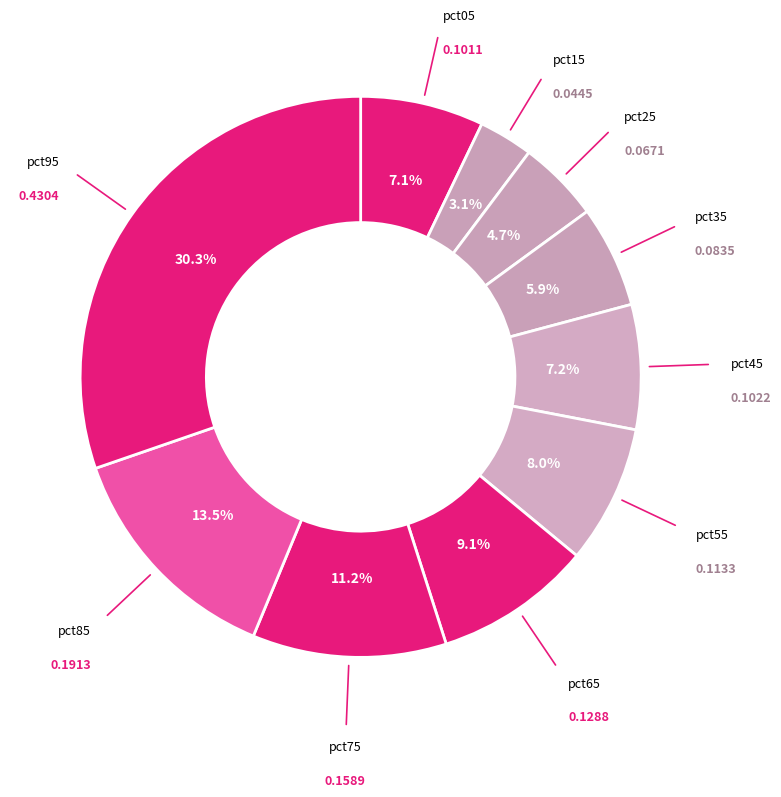

How many segments does this pie chart have?

10